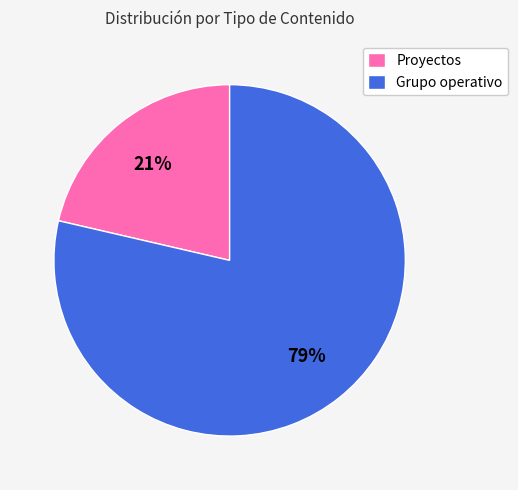

To the nearest percent, what portion does Grupo operativo represent?

79%